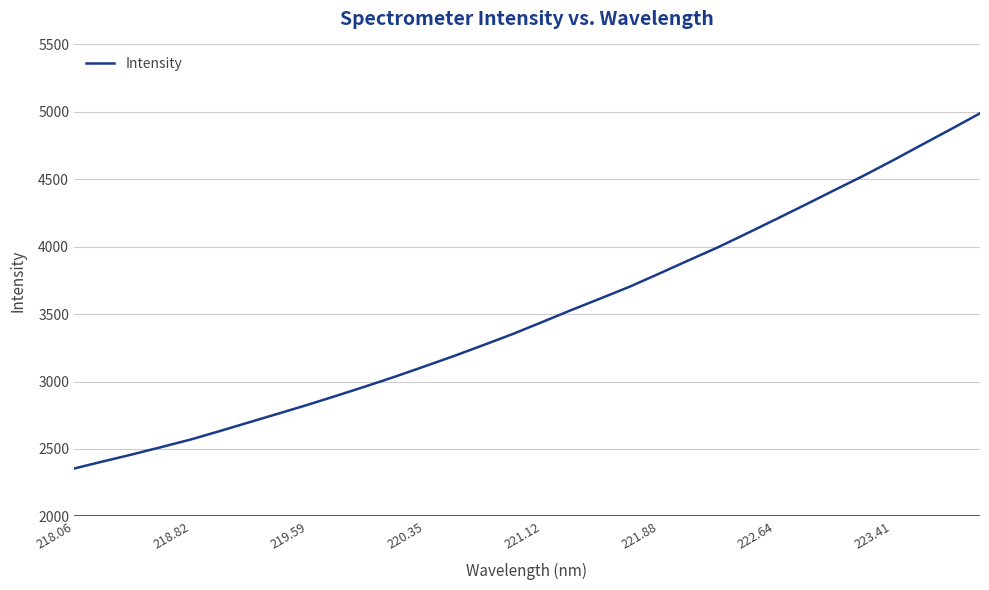

What is the difference between the maximum and minimum values?

2634.7